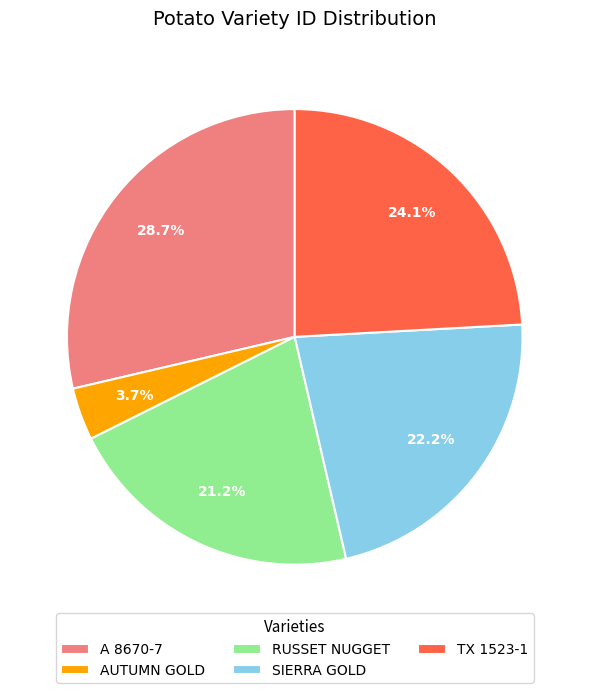

Does SIERRA GOLD represent more than half of the total?

No